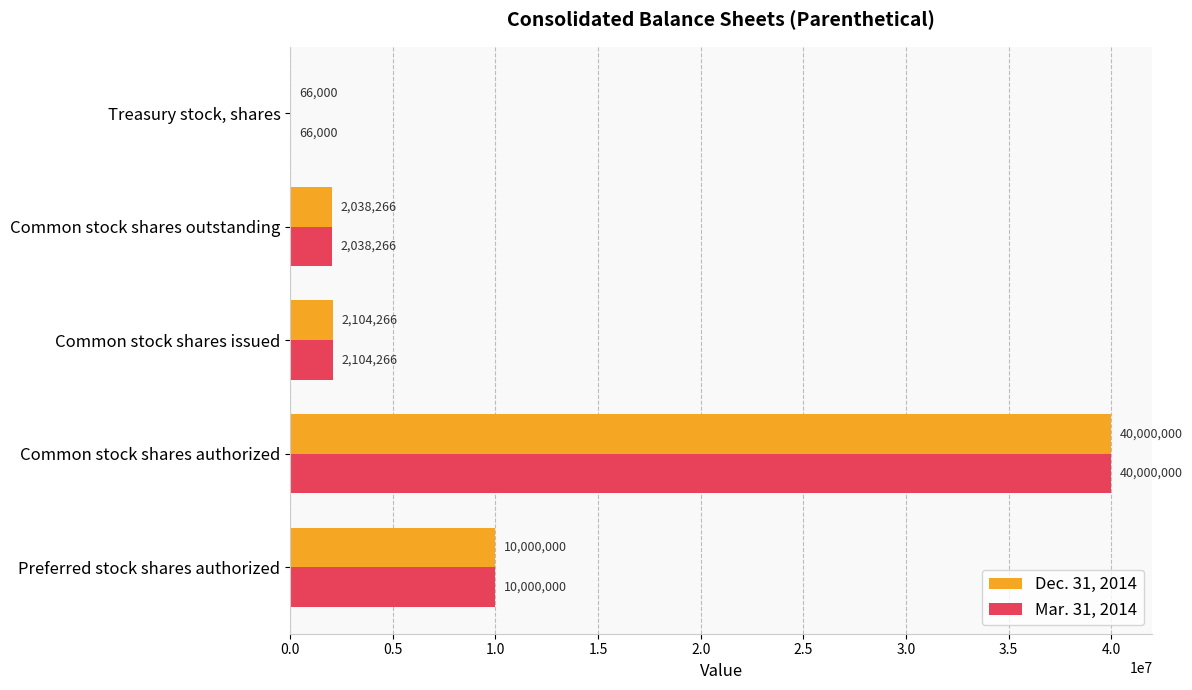

The value of Dec. 31, 2014 at Preferred stock shares authorized is 10000000. True or false?

True